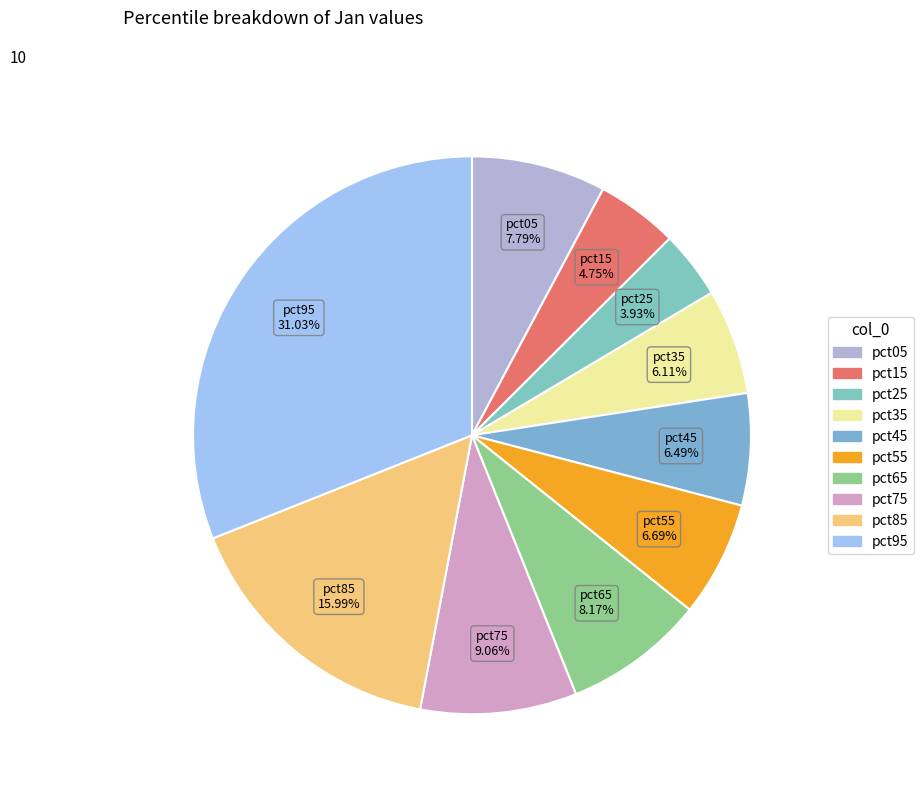

Does pct05 represent more than half of the total?

No